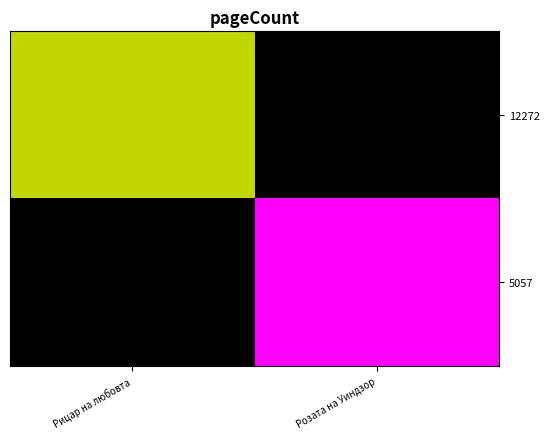

Reading left to right, what are all the values shown in this chart?

12272: Рицар на любовта=304	Розата на Уиндзор=0
5057: Рицар на любовта=0	Розата на Уиндзор=520